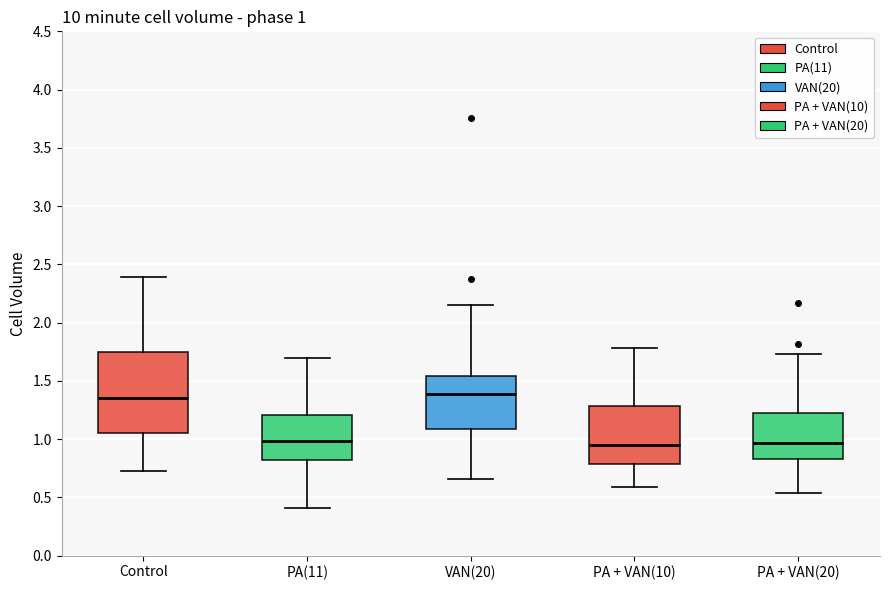

Which box is the tallest, from its lower edge to its upper edge?

Control